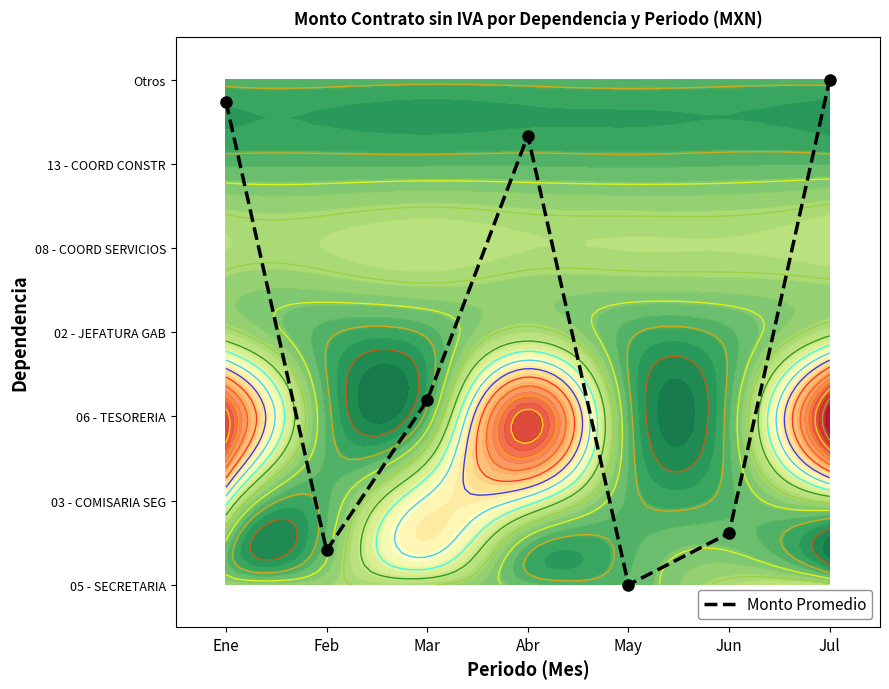

Reading right to left, what are all the values shown in this chart?

6.0	0.6	0.0	5.3	2.2	0.4	5.7